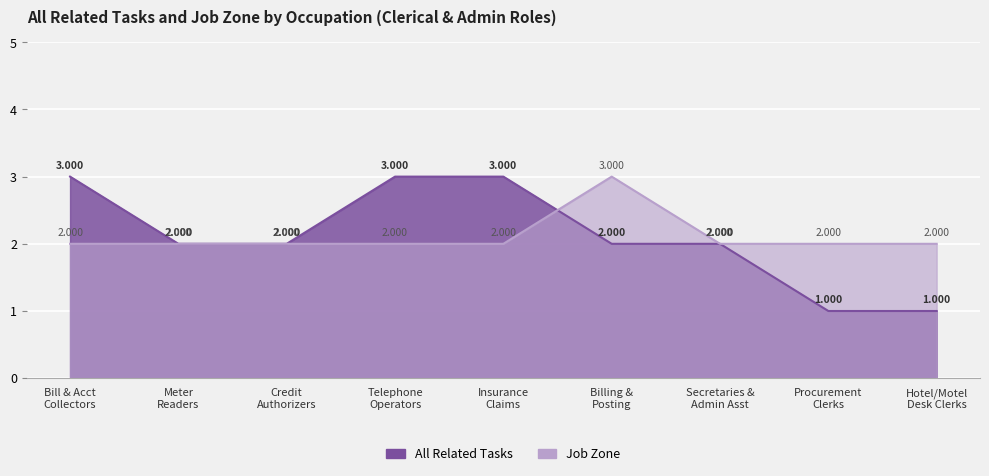

Which series ends up on top after the final intersection of Job Zone and All Related Tasks?

Job Zone